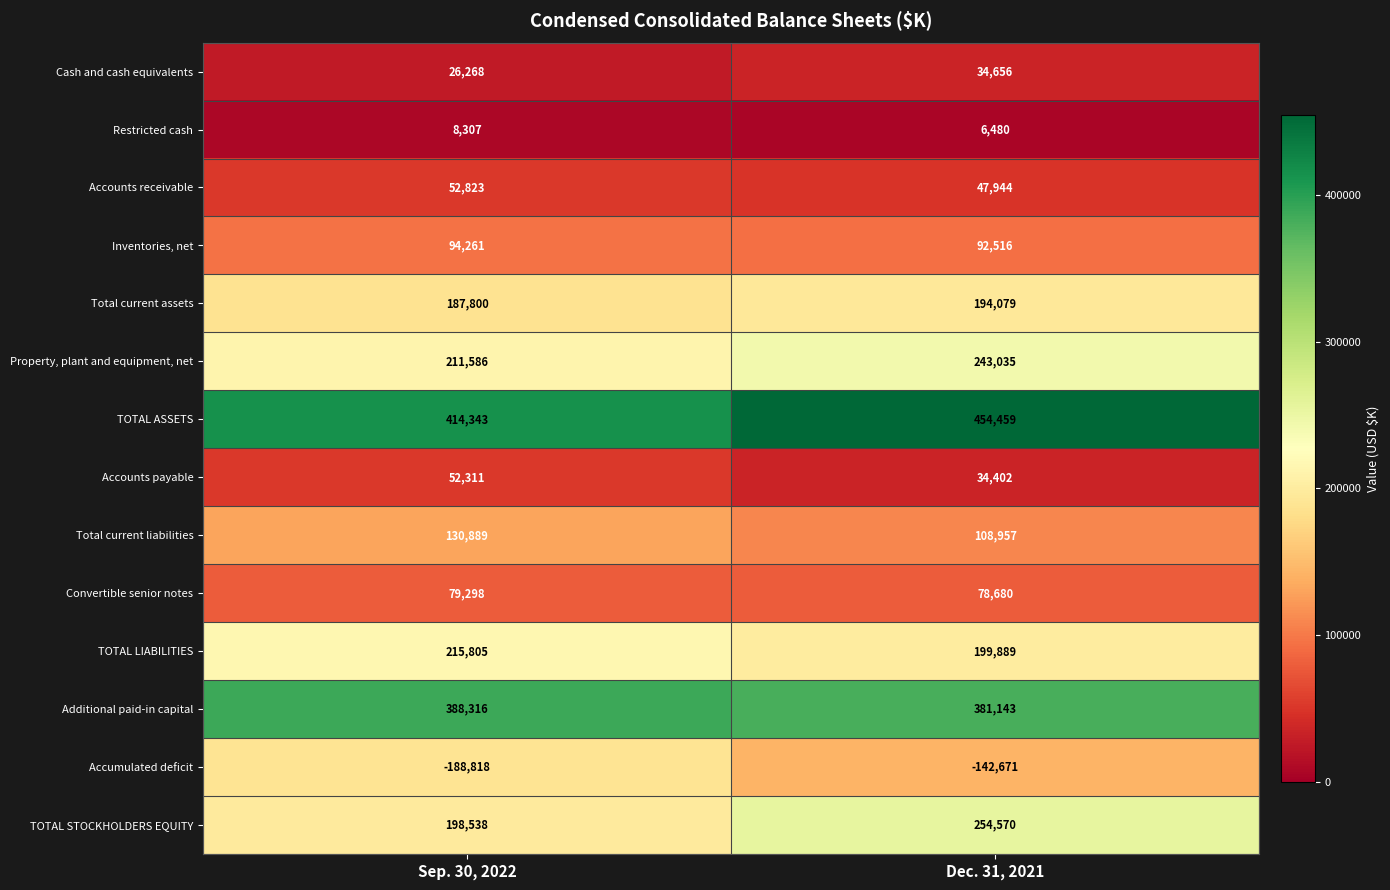

Is it true that Cash and cash equivalents equals 34656 at Dec. 31, 2021?

True